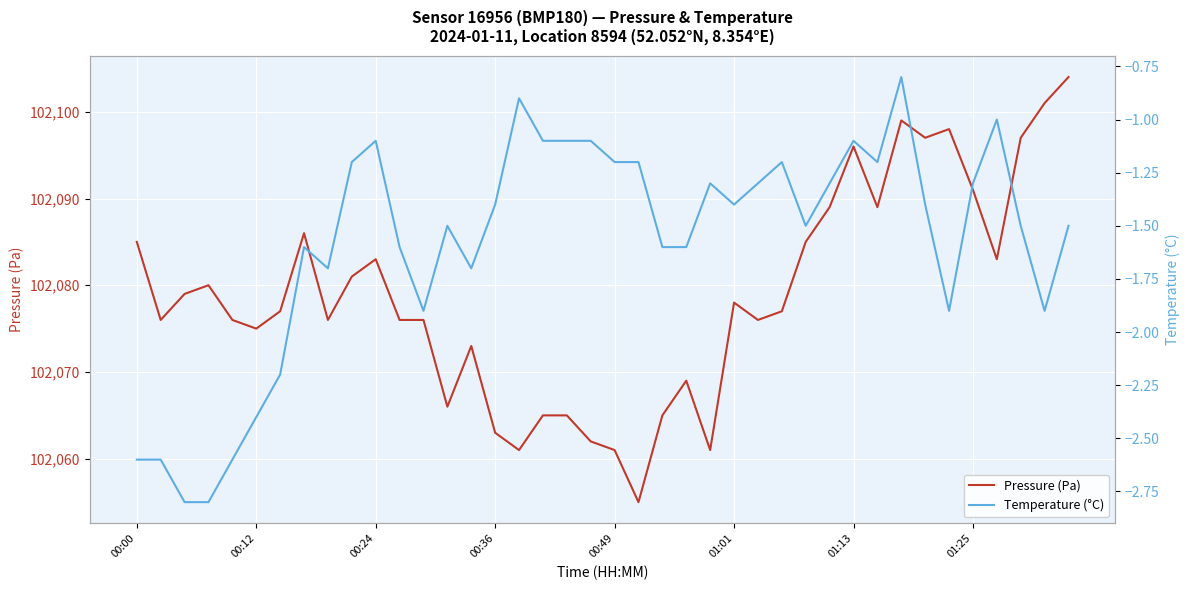

True or false: Pressure (Pa) has more than 1 points higher than both neighbors.

True